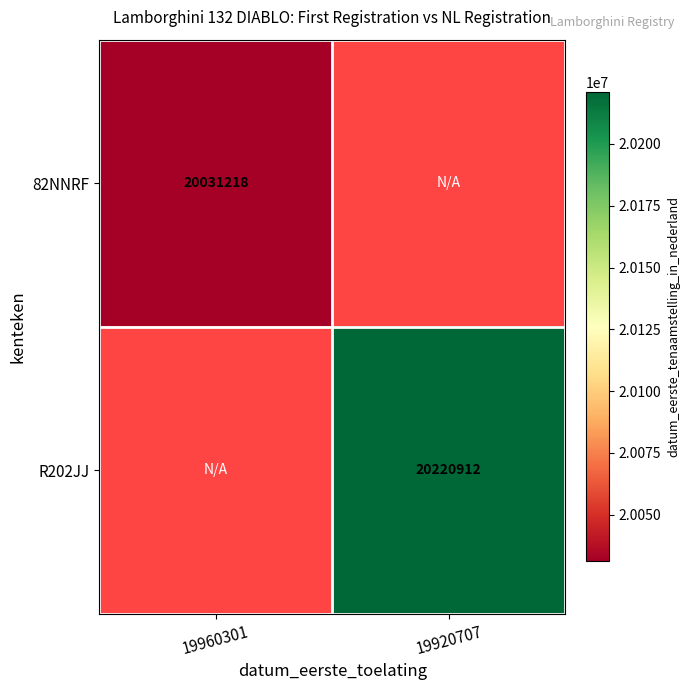

The value of 82NNRF at 19960301 is 20031218. True or false?

True